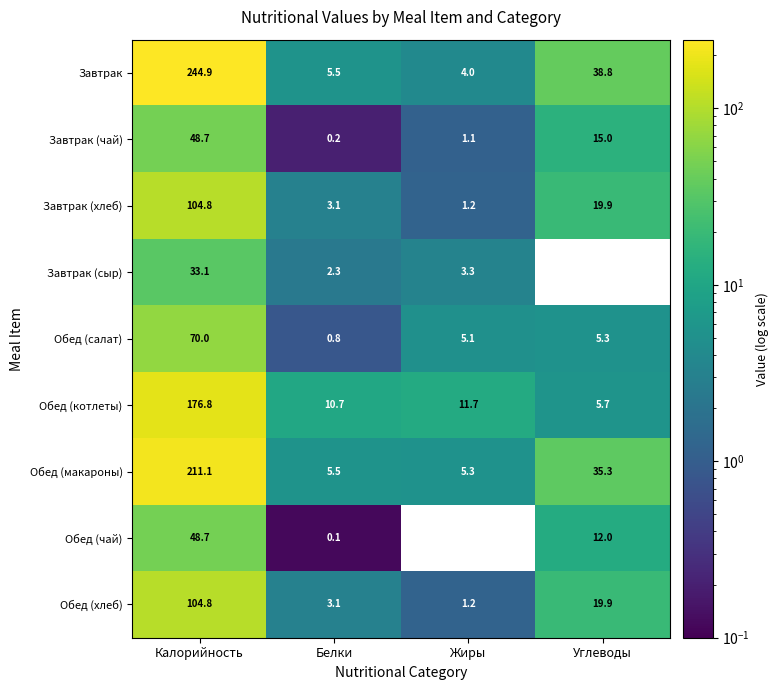

What is the difference between the highest and lowest values at Белки?

10.6